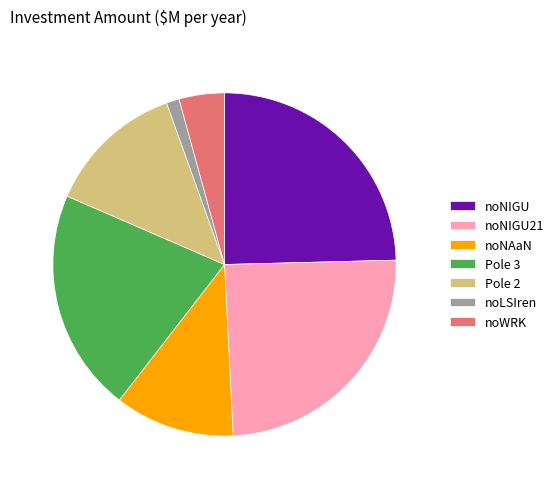

Is the sum of Pole 2 and noNIGU21 greater than half?

No